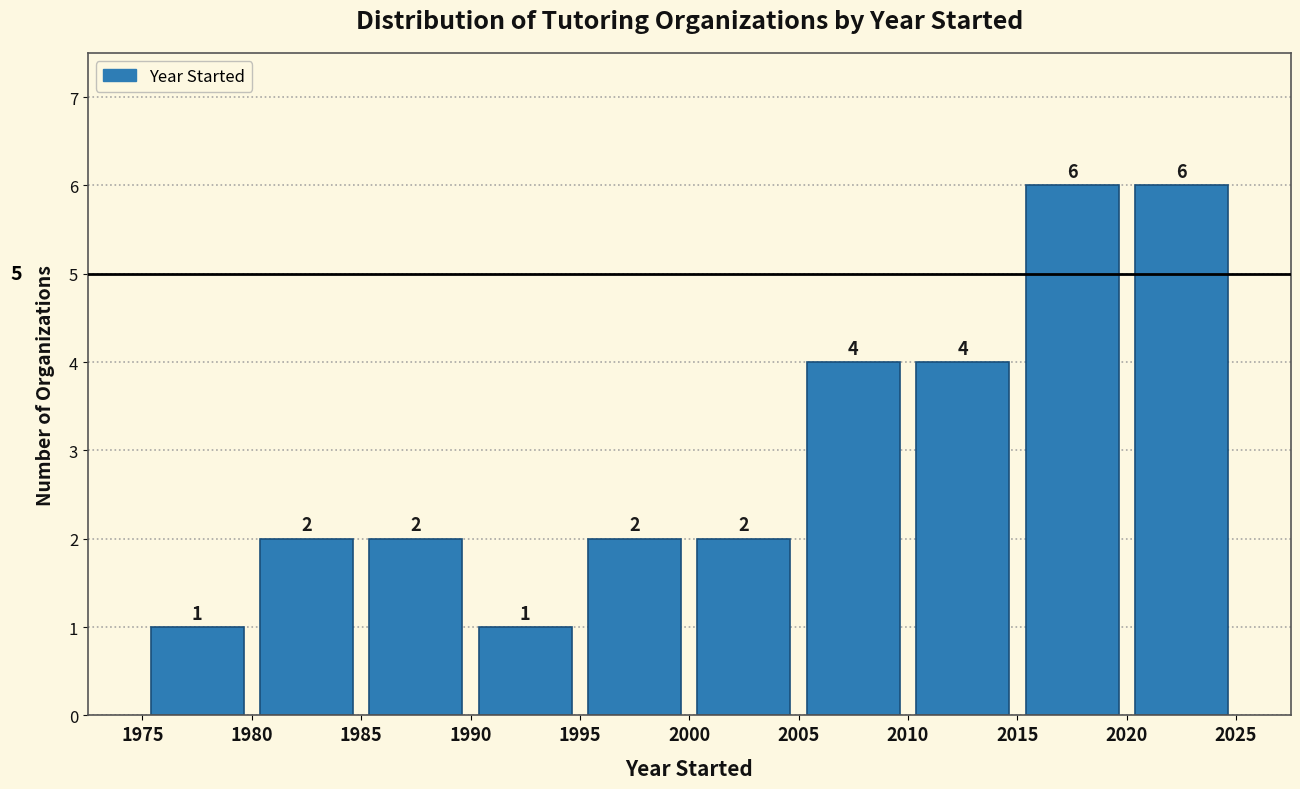

How tall is the bar that spans 2000 to 2005 on the x-axis?

2